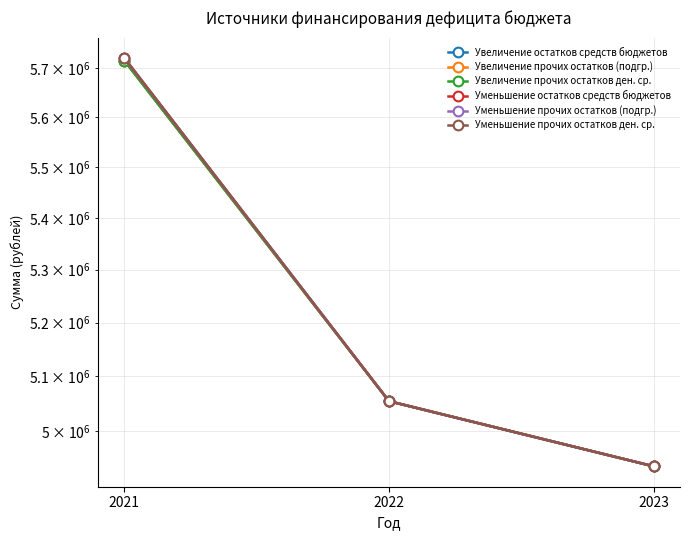

What is the sum of all Увеличение остатков средств бюджетов values?

15707166.4